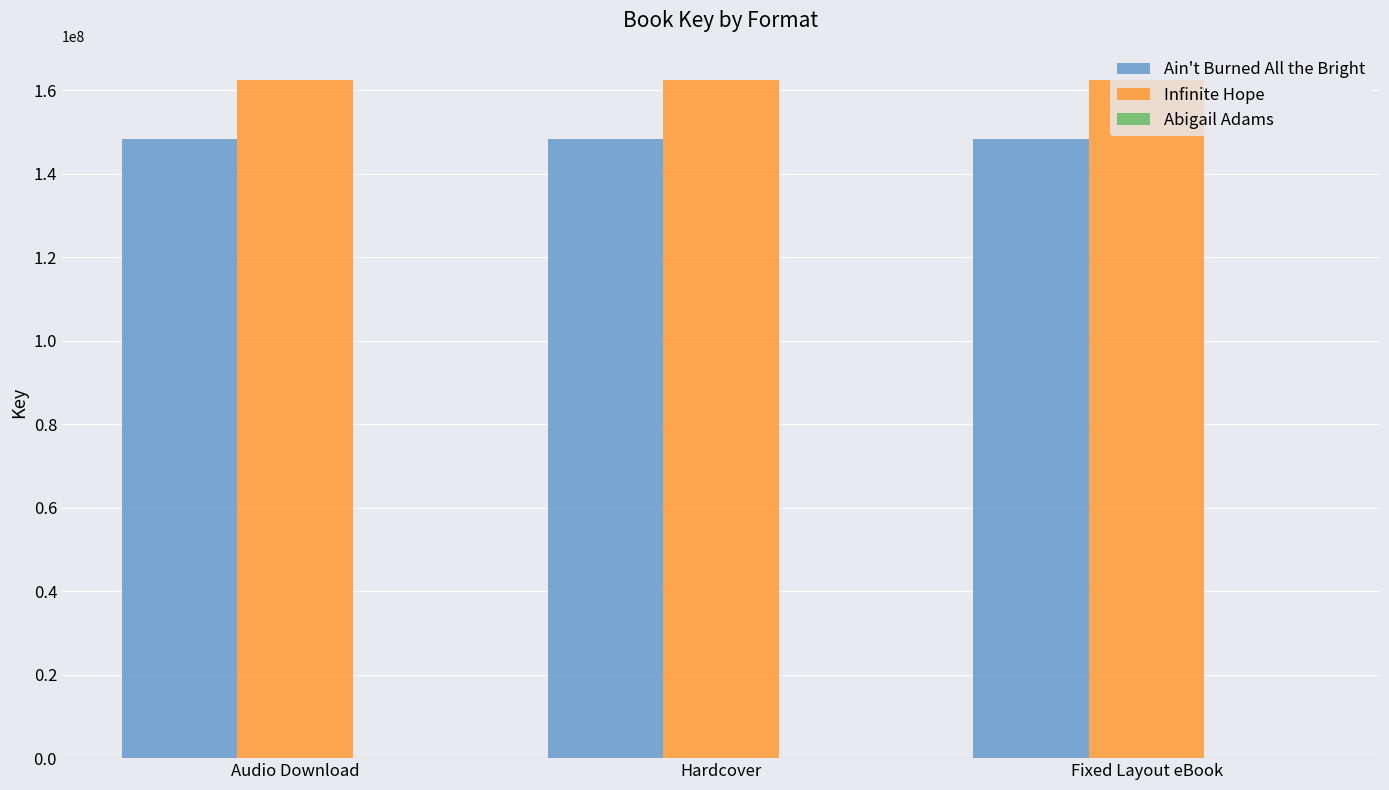

What is the greatest value displayed?

162433911